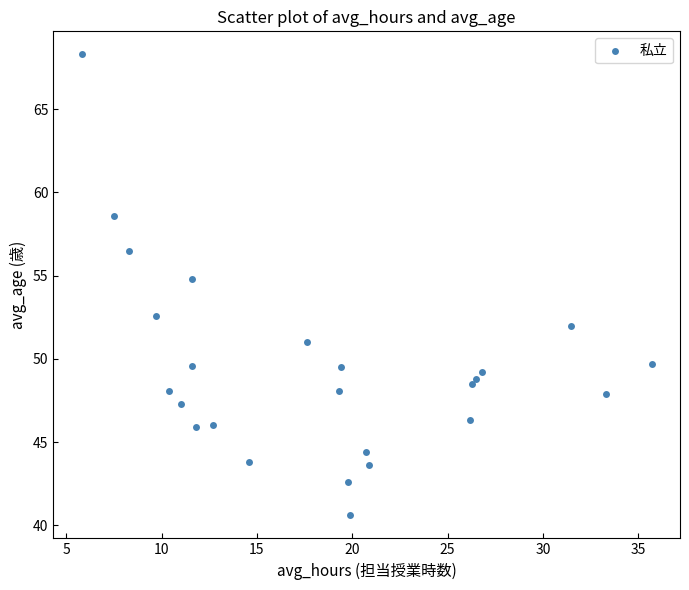

What Y value in the scatter plot is closest to 54?

54.8